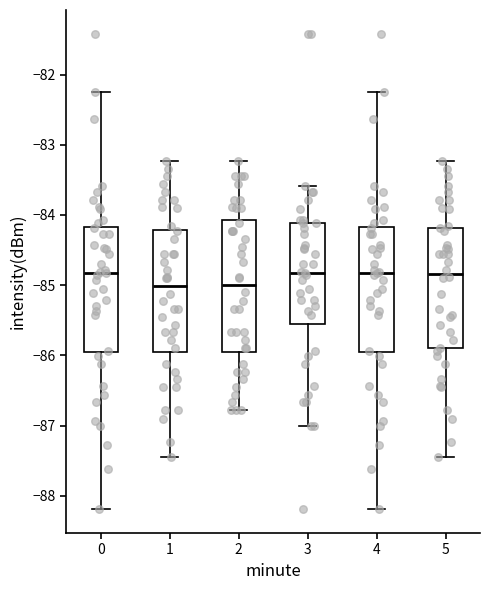

Where is the lower edge of the box at x = 4 on the y-axis? The values are not printed on the chart, so give them approximately, as read against the axis.

-85.9